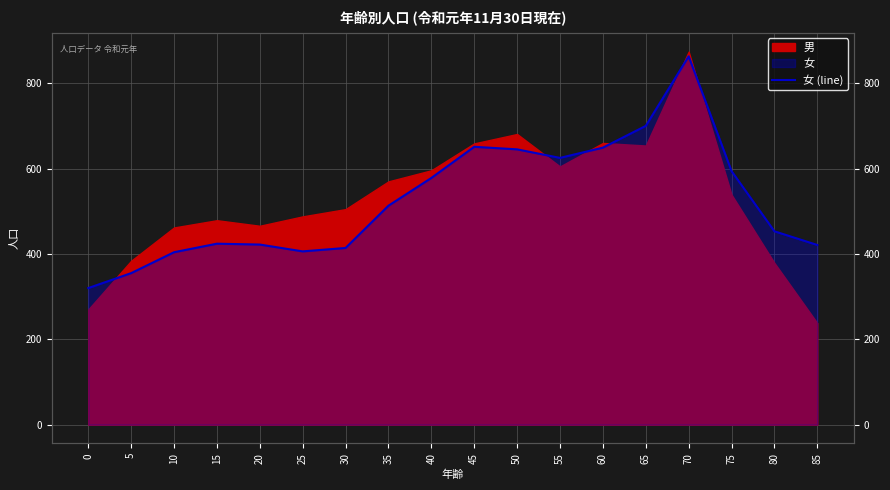

List the labels in order of value, largest first.

70, 65, 45, 60, 50, 55, 75, 40, 35, 80, 15, 20, 85, 30, 25, 10, 5, 0